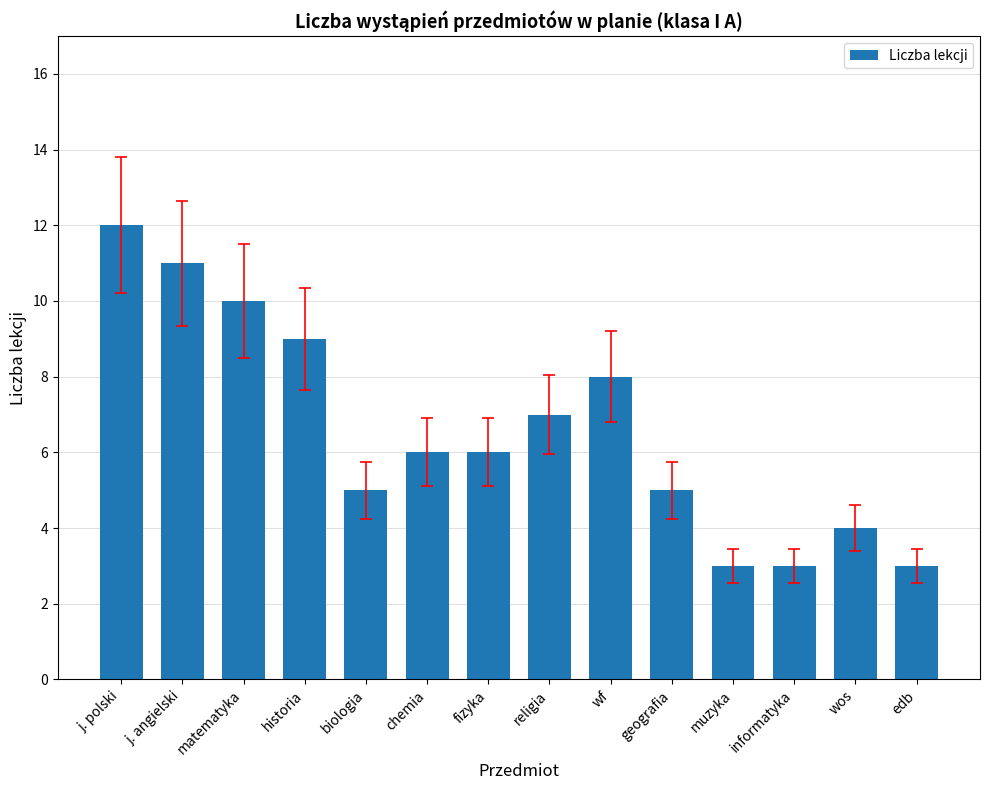

What is the sum of the values at geografia and edb?

8